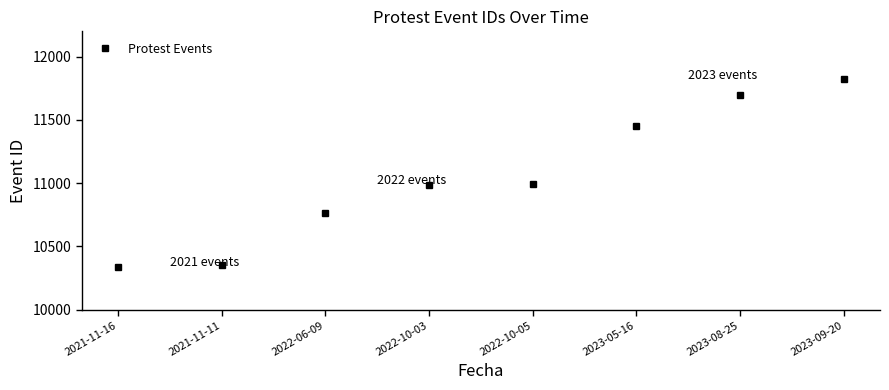

Between 2021-11-11 and 2023-05-16, which is larger?

2023-05-16